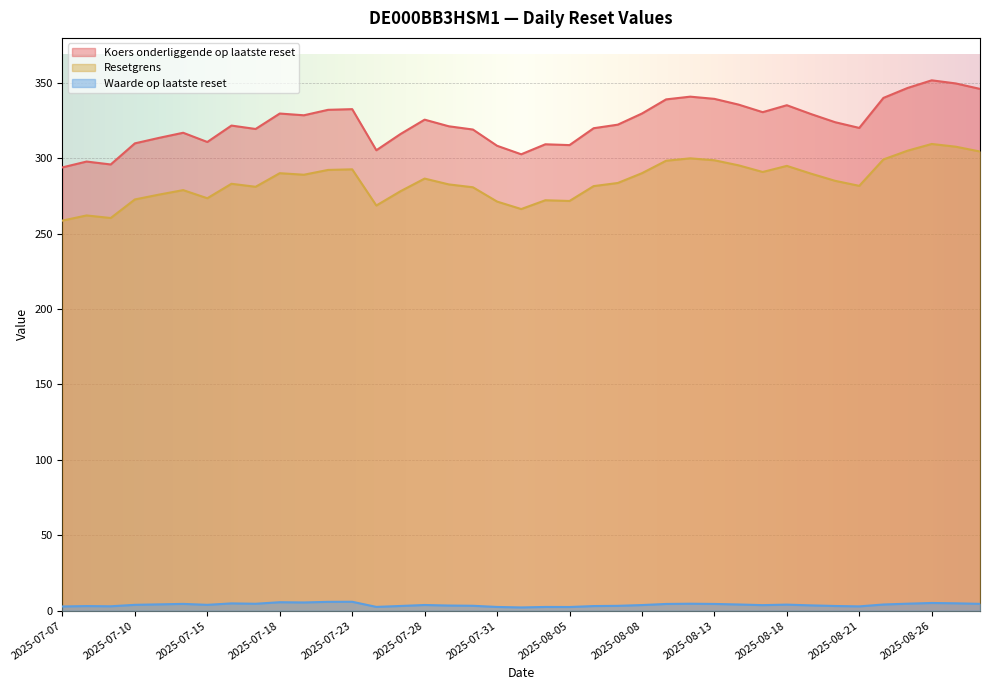

Which category has the highest value across all series?

2025-08-26